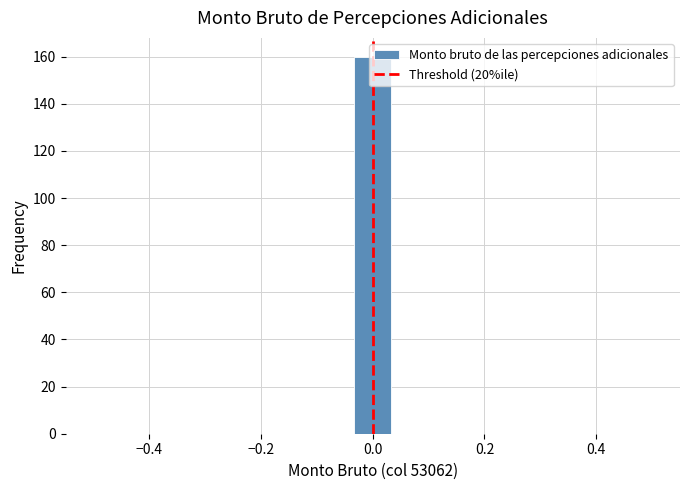

Around what value on the x-axis is the tallest bar? Give the approximate position of its centre, as read against the axis.

0.00